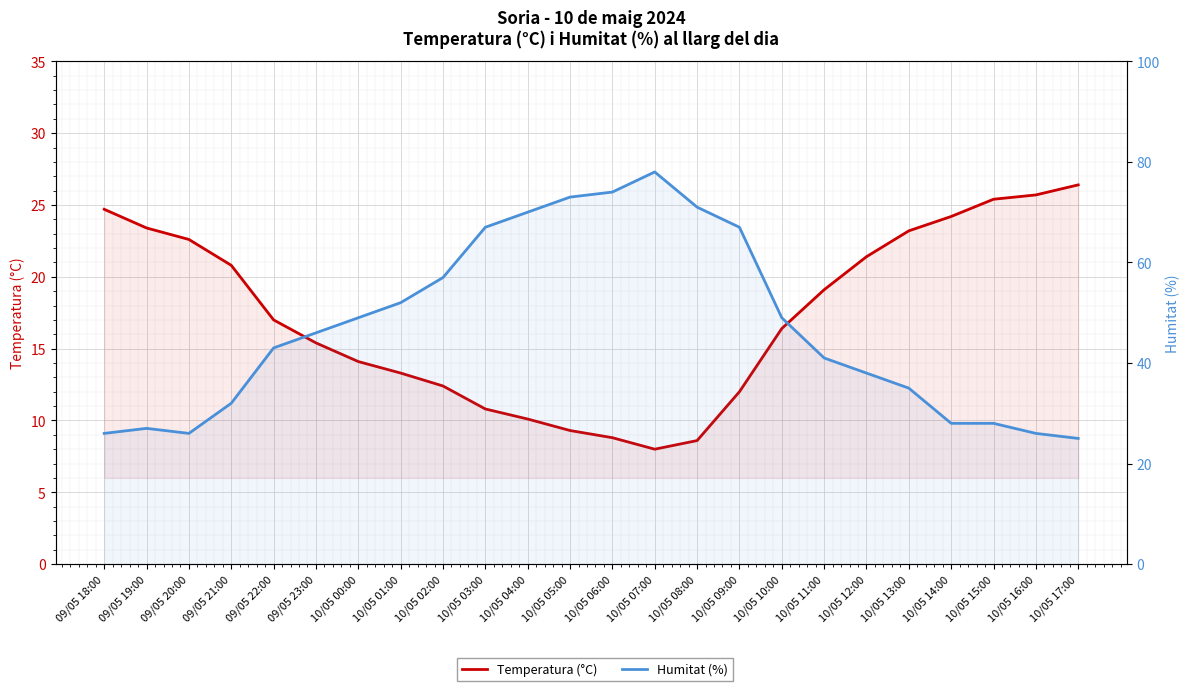

What is the difference between the highest and lowest values at 10/05 10:00?

32.6